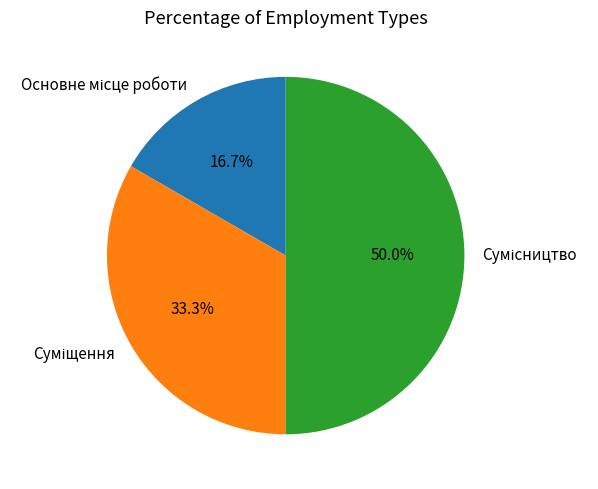

To the nearest percent, what is the average slice percentage?

33%